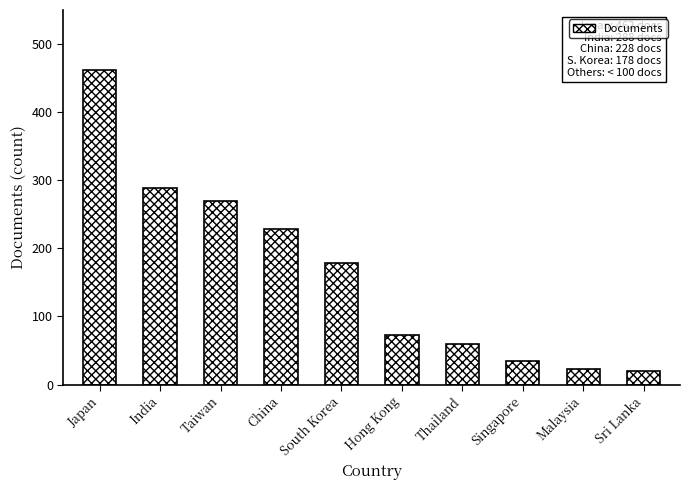

Reading right to left, transcribe all the data shown in this chart.

20	23	35	59	73	178	228	269	288	462